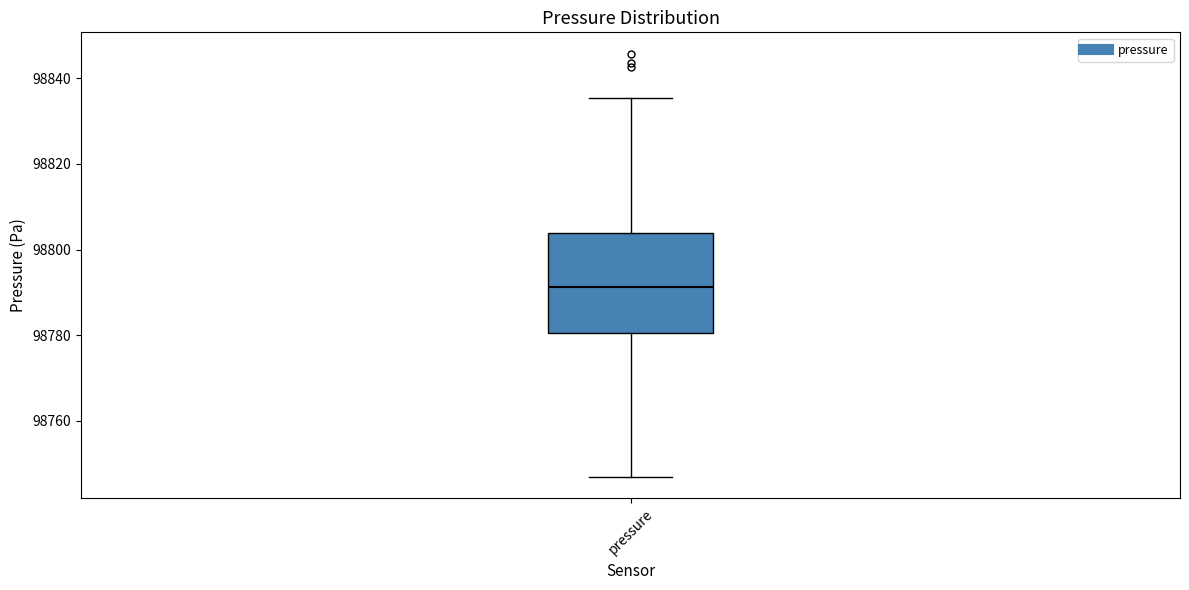

Where does the upper whisker of the box for pressure end on the y-axis? The values are not printed on the chart, so give them approximately, as read against the axis.

98836